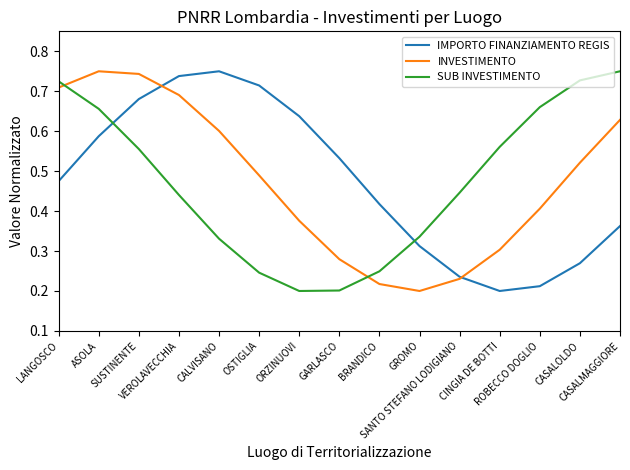

After their last crossing, which series has the higher values: INVESTIMENTO or SUB INVESTIMENTO?

SUB INVESTIMENTO